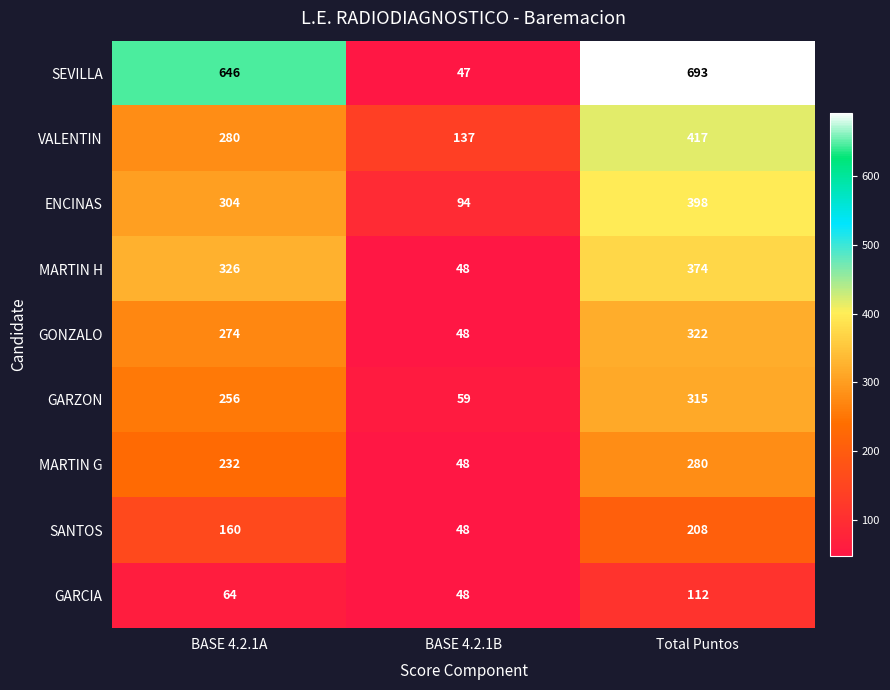

Which label corresponds to the largest value in the chart?

Total Puntos